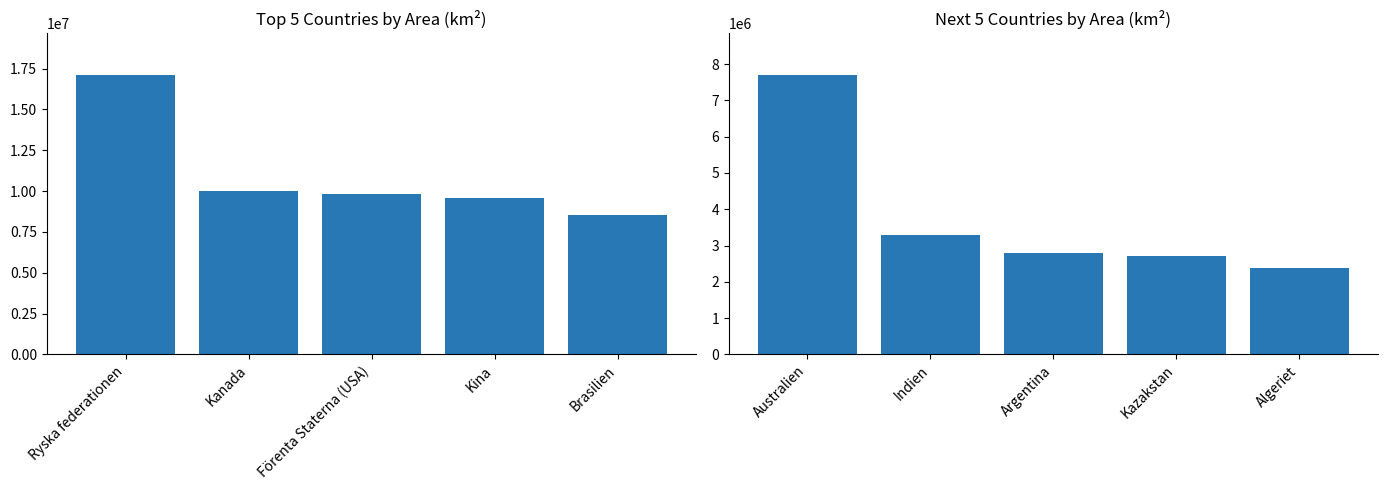

List the labels in order of value, largest first.

Australien, Indien, Argentina, Kazakstan, Algeriet